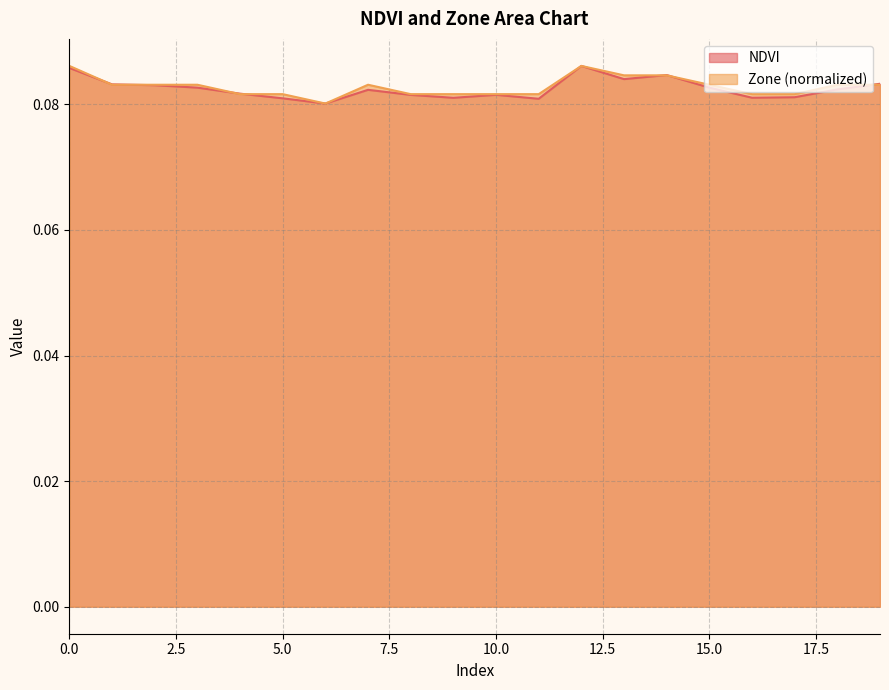

How many distinct data groups are displayed?

2